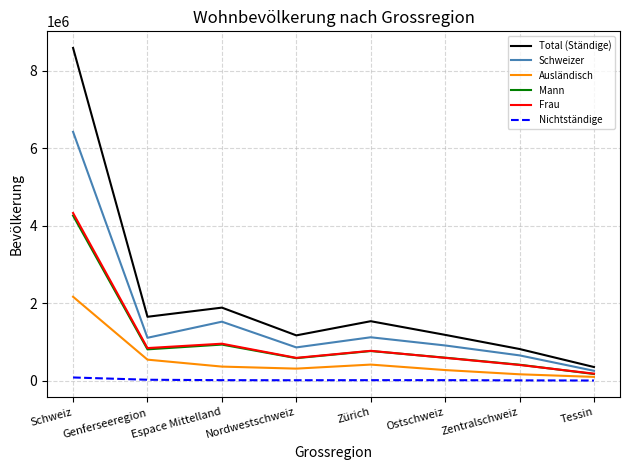

At which category is the sum across all series the highest?

Schweiz